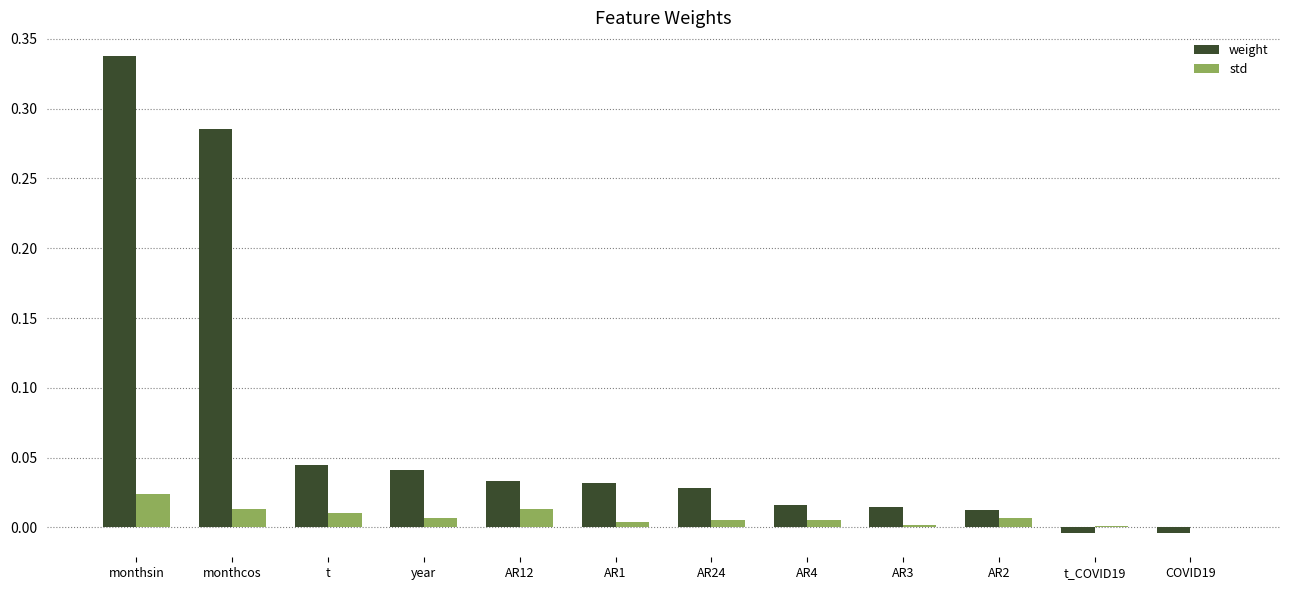

Which series has the widest spread of values?

weight